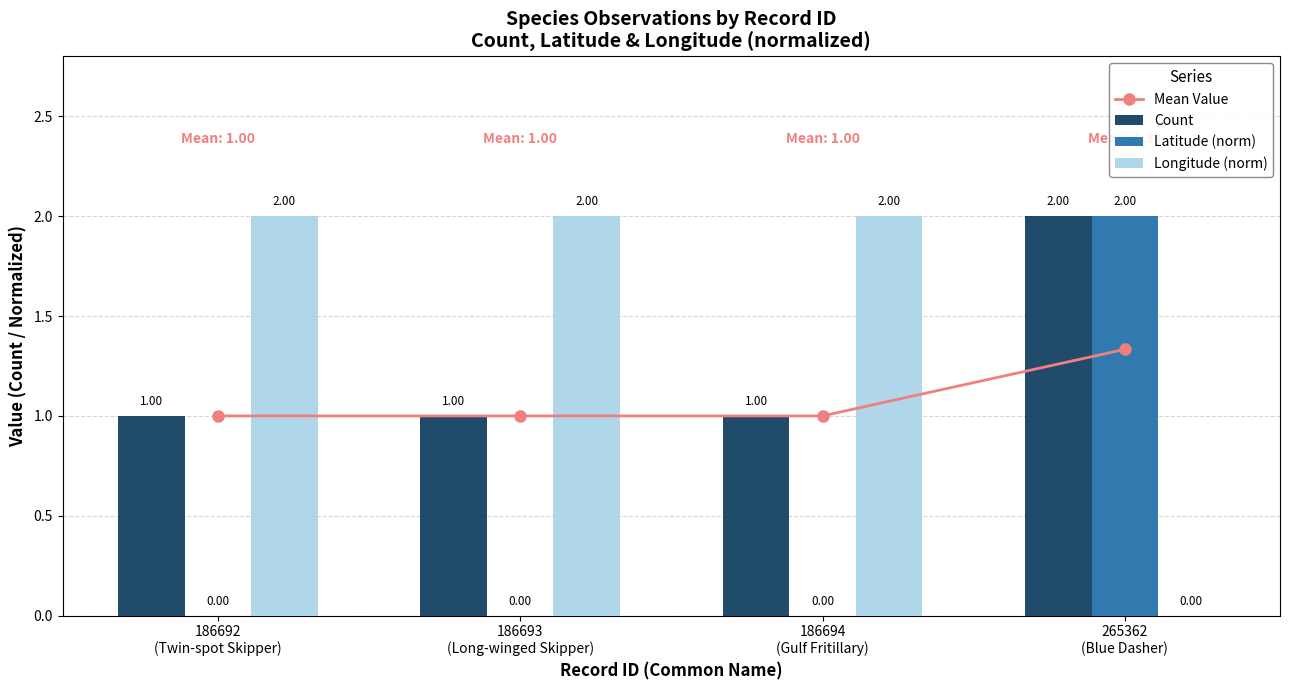

What is the average value of the Count series?

1.2